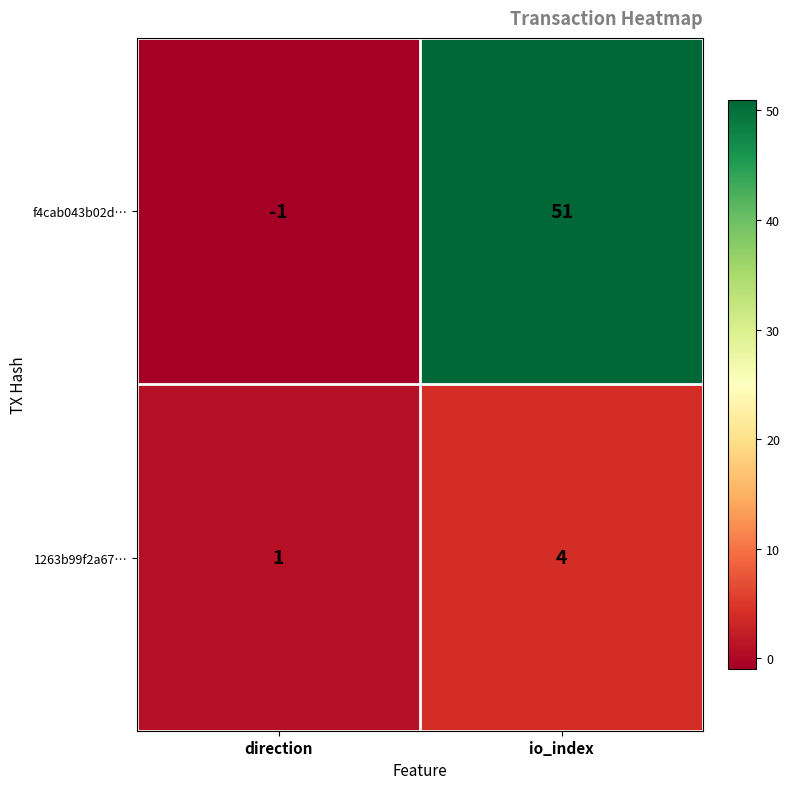

Reading left to right, transcribe all the data shown in this chart.

f4cab043b02d…: direction=-1	io_index=51
1263b99f2a67…: direction=1	io_index=4